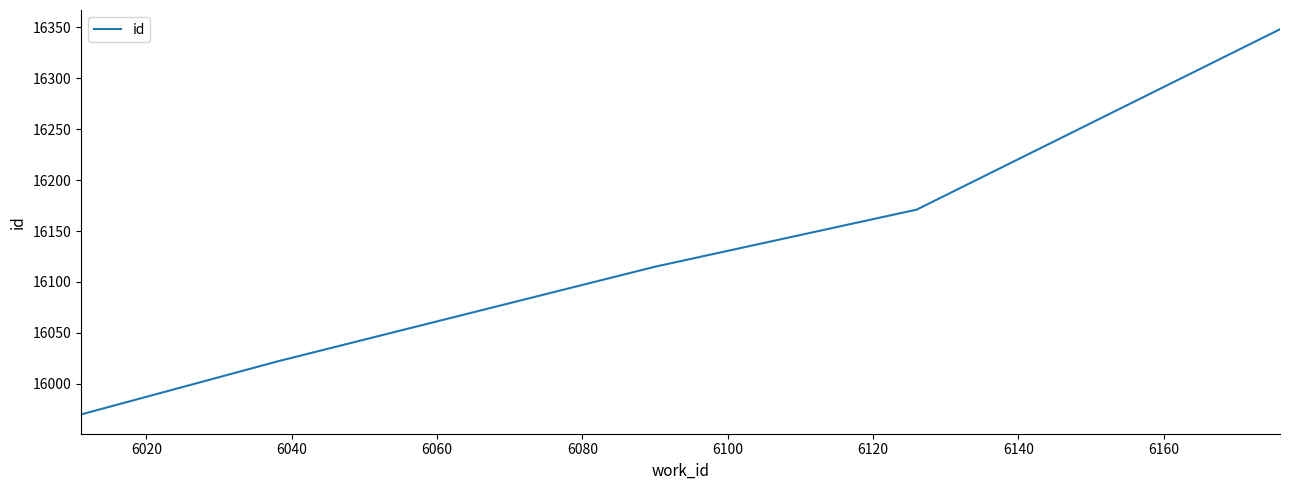

What is the difference between the maximum and second lowest values?

326